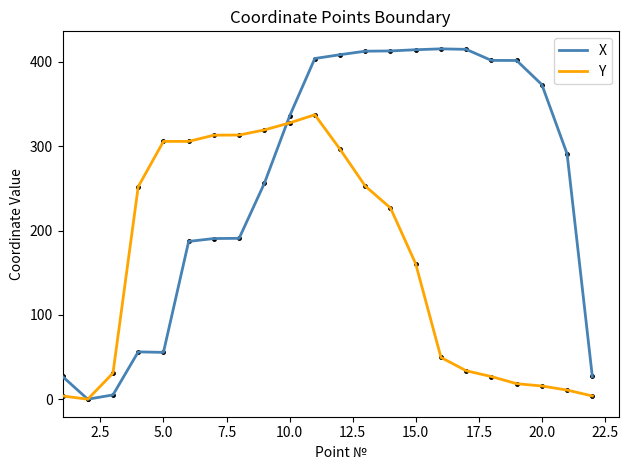

What are all the series names shown in the legend?

X, Y